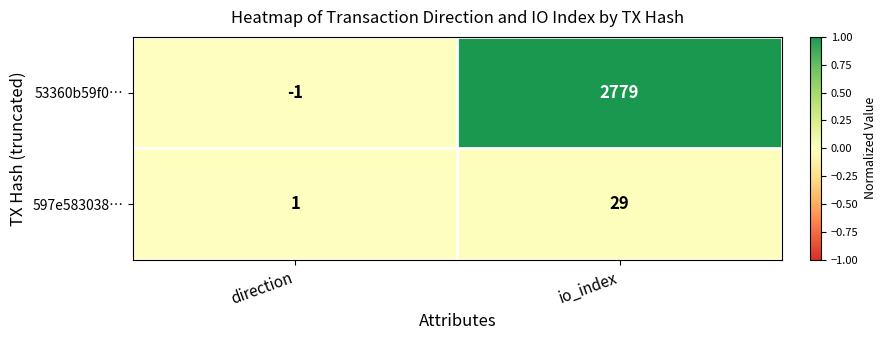

Reading left to right, transcribe all the data shown in this chart.

53360b59f0…: -1	2779
597e583038…: 1	29